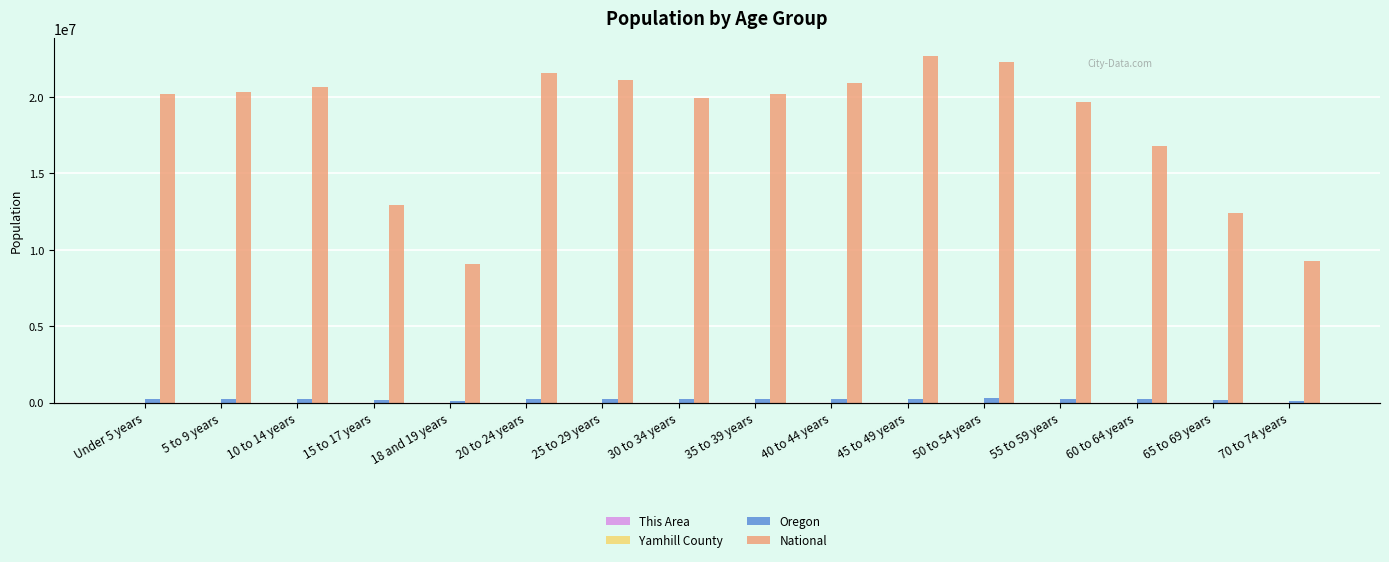

Which series has the largest total across all categories?

National